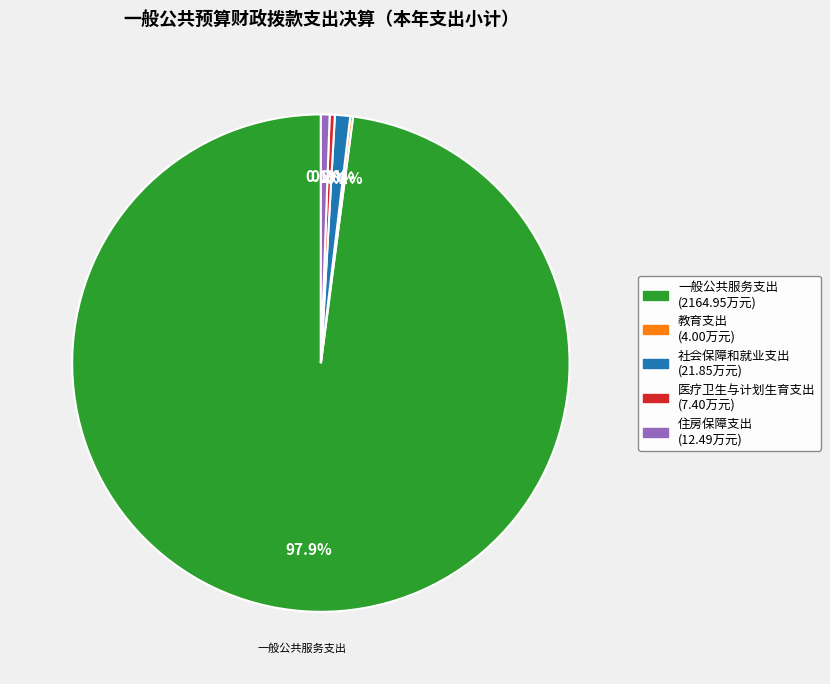

To the nearest percent, what is the average slice percentage?

20%